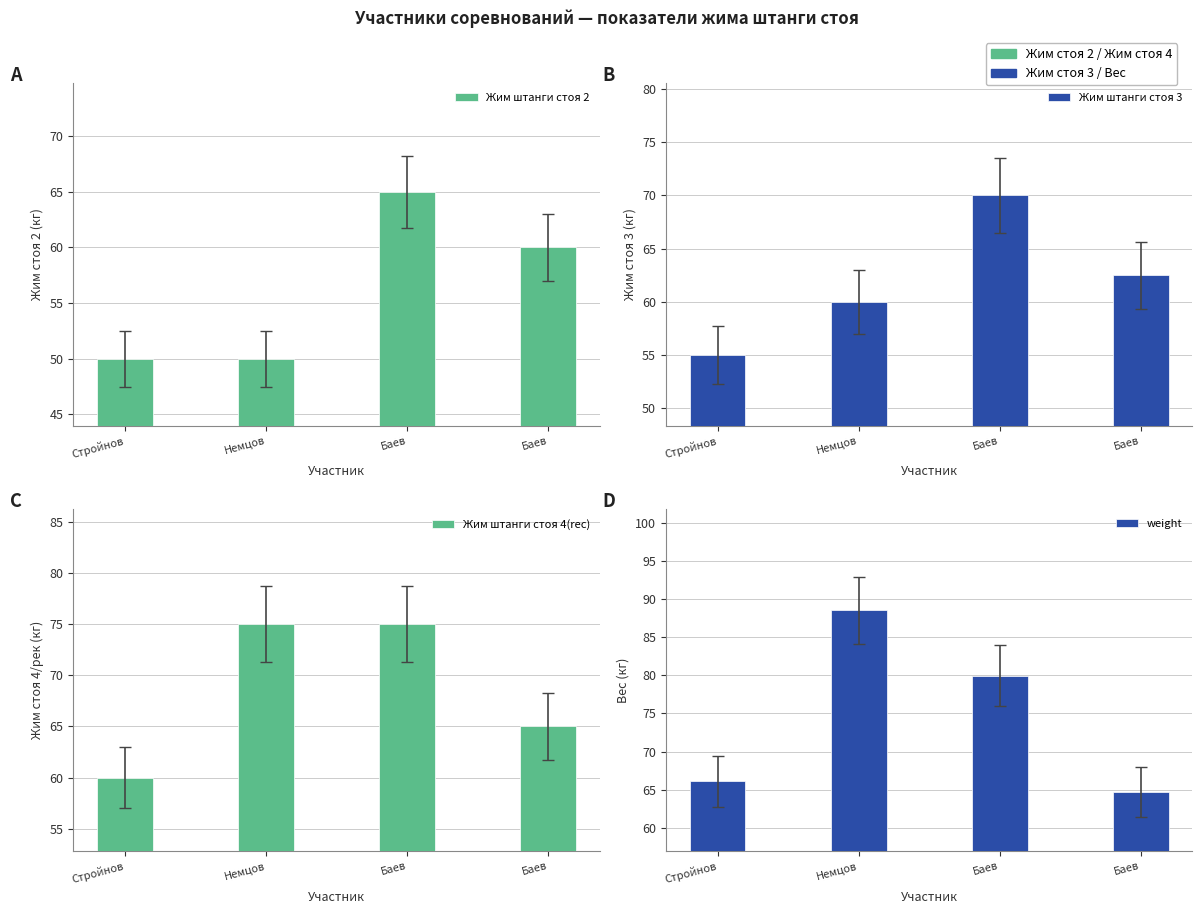

At how many categories does at least one series exceed 55?

4